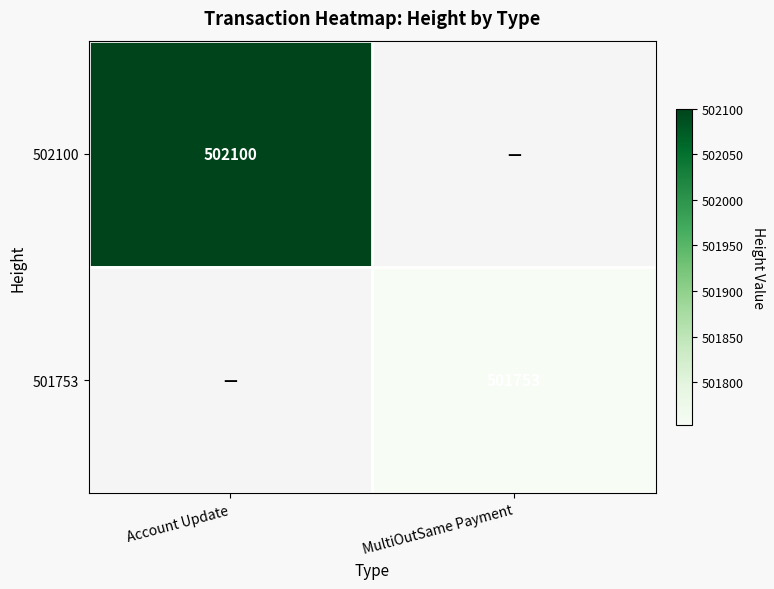

Is the value of 502100 at Account Update greater than the value of 501753 at MultiOutSame Payment?

Yes